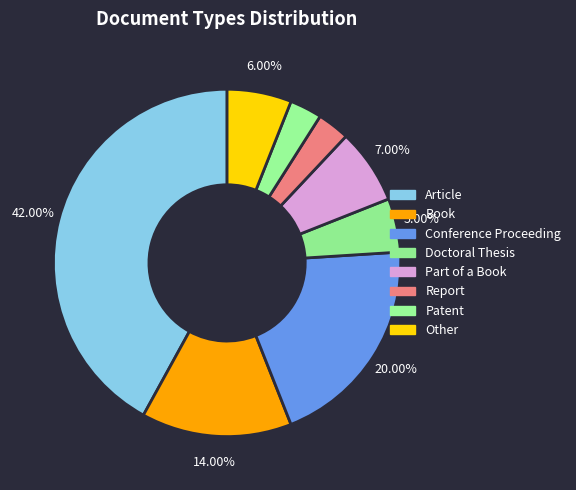

Which slice is the smallest?

Report